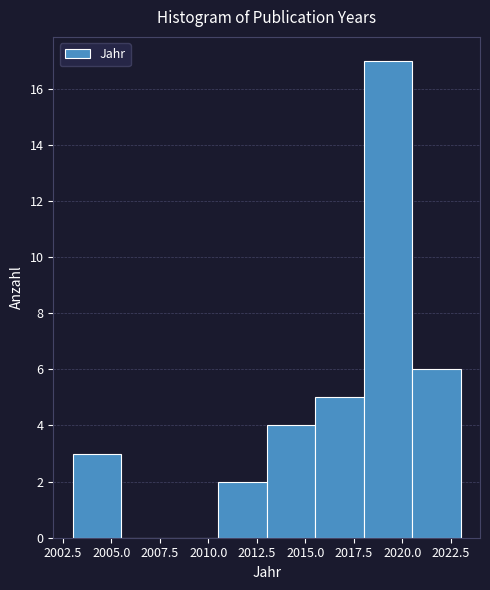

Reading left to right, list every bar in this chart as the range it spans on the x-axis followed by its height. The values are not printed on the chart, so give them approximately, as read against the axis.

2003.0 to 2005.5: 3
2005.5 to 2008.0: 0
2008.0 to 2010.5: 0
2010.5 to 2013.0: 2
2013.0 to 2015.5: 4
2015.5 to 2018.0: 5
2018.0 to 2020.5: 17
2020.5 to 2023.0: 6